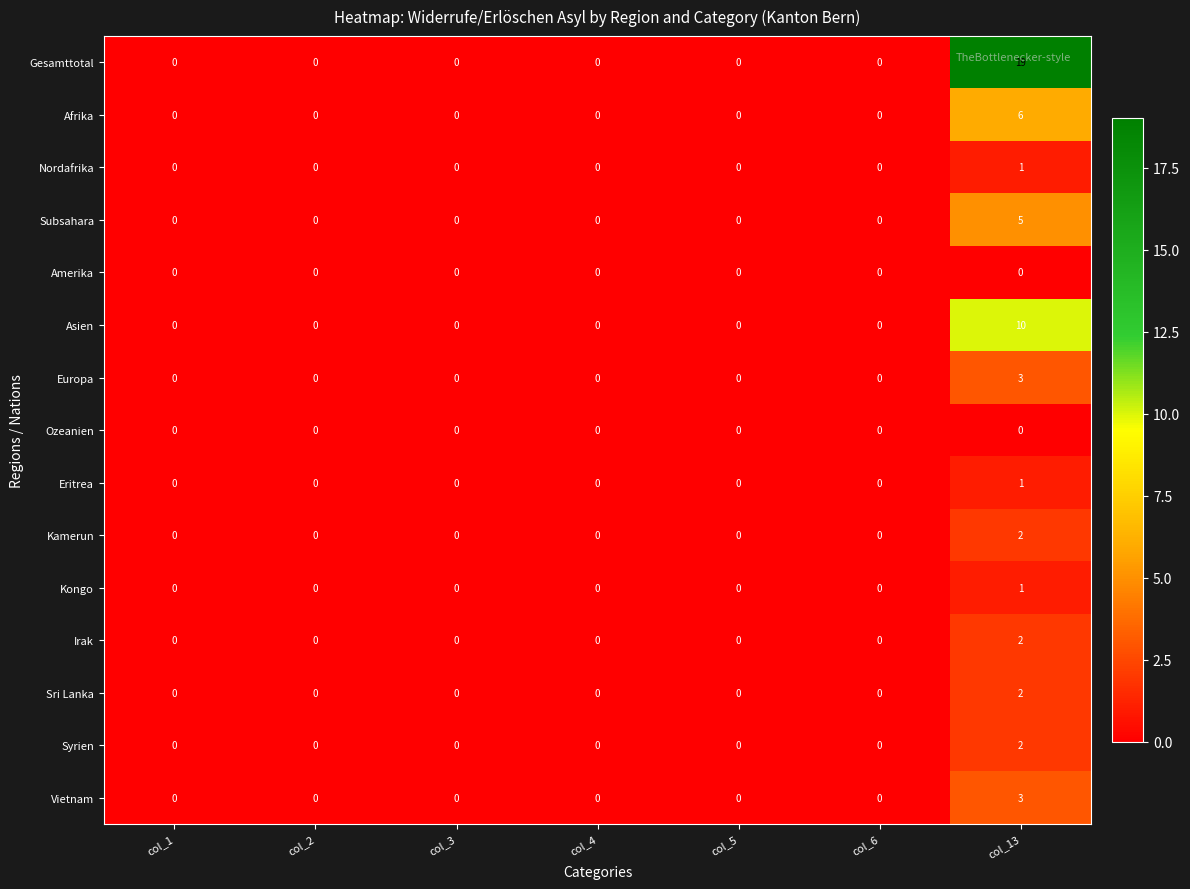

How many Afrika values are between 0 and 1?

6